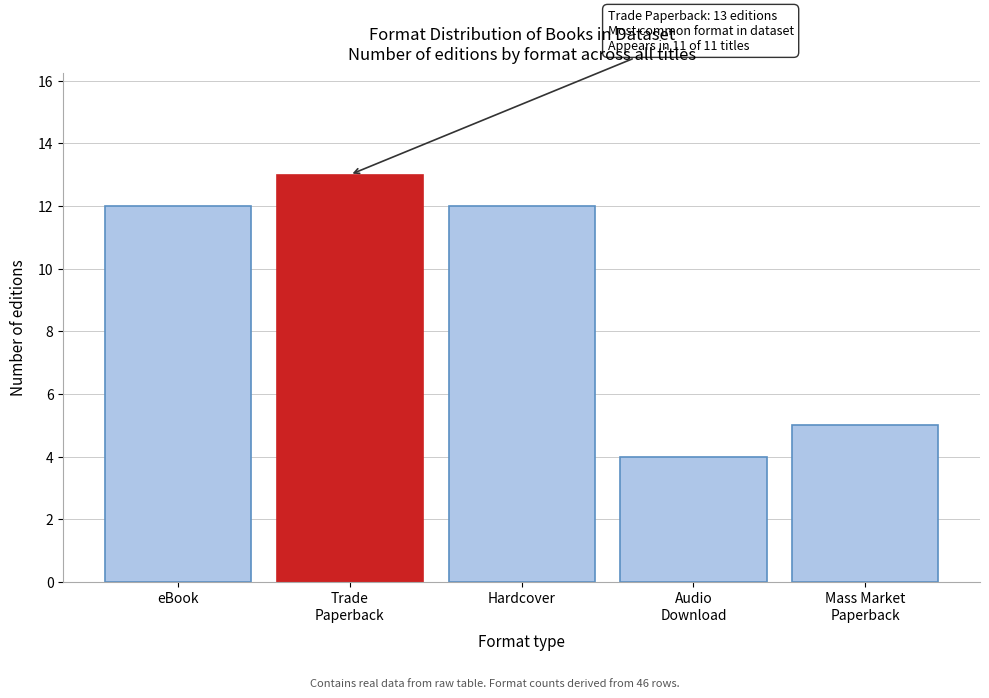

Reading left to right, extract all data points from this chart.

12	13	12	4	5